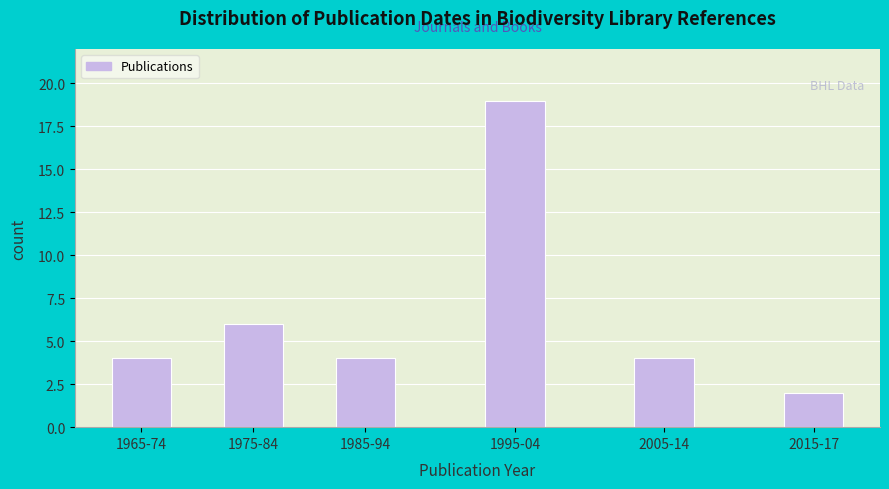

Reading left to right, what are all the values shown in this chart?

4	6	4	19	4	2